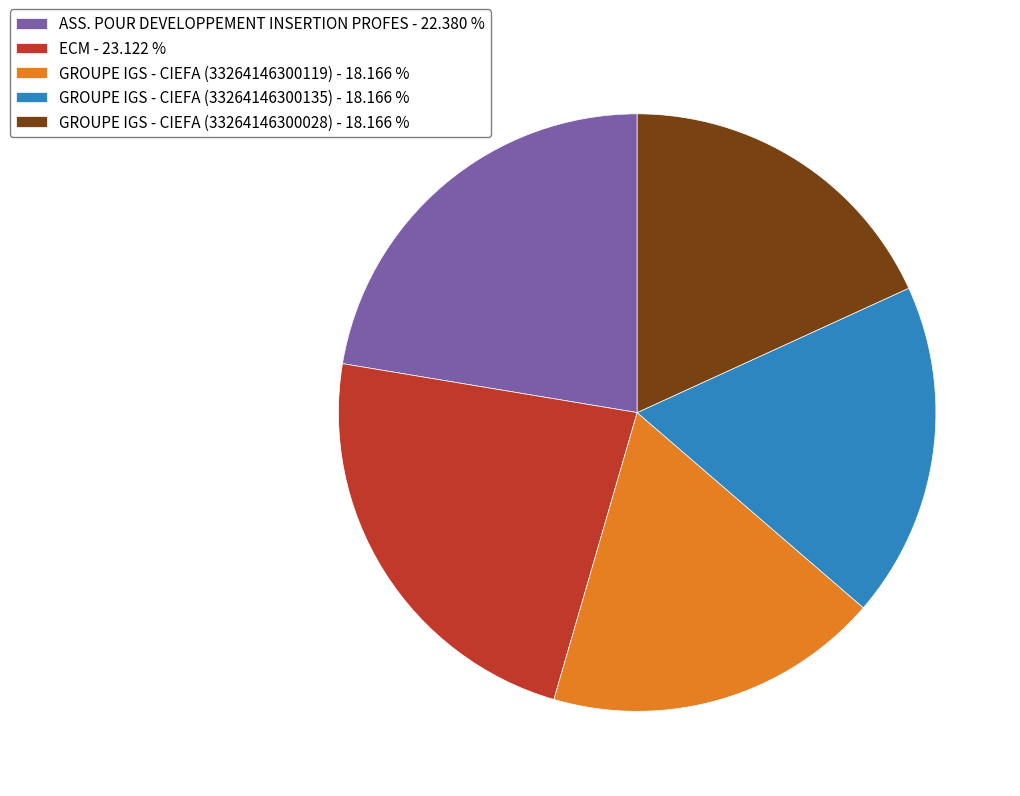

Is it true that GROUPE IGS - CIEFA (33264146300135) is 7% of the pie?

False